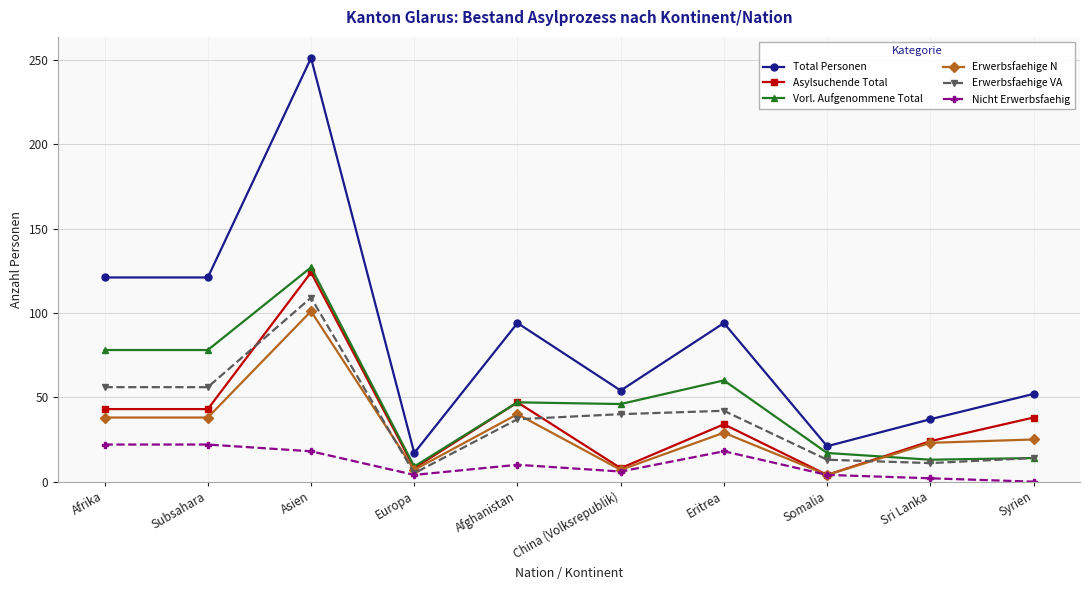

At Afrika, list the series in order from smallest to largest.

Nicht Erwerbsfaehig, Erwerbsfaehige N, Asylsuchende Total, Erwerbsfaehige VA, Vorl. Aufgenommene Total, Total Personen